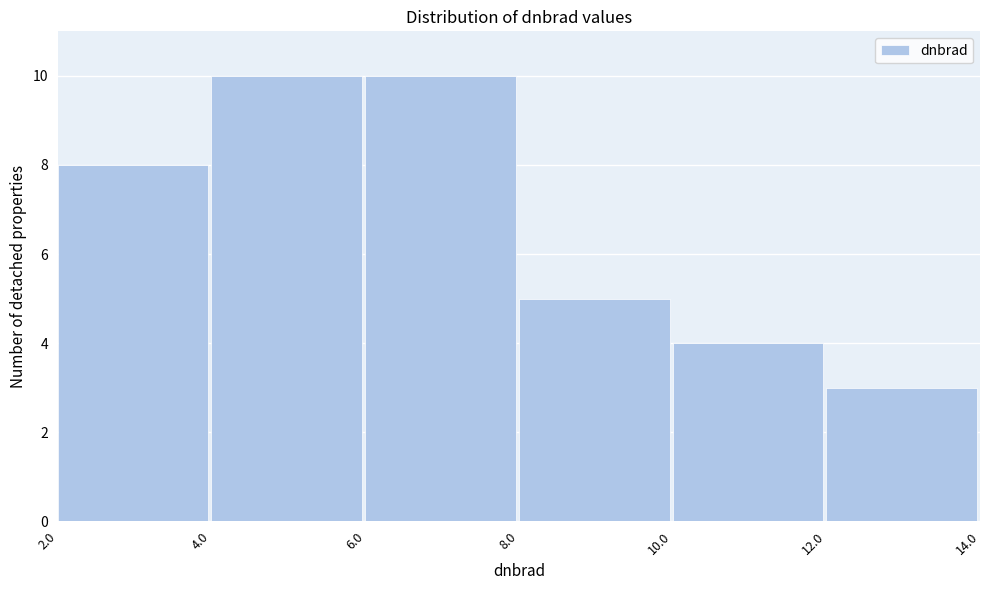

Reading left to right, transcribe this chart: for each bar, give the range it covers on the x-axis and its height. The values are not printed on the chart, so give them approximately, as read against the axis.

2.0 to 4.0: 8
4.0 to 6.0: 10
6.0 to 8.0: 10
8.0 to 10.0: 5
10.0 to 12.0: 4
12.0 to 14.0: 3